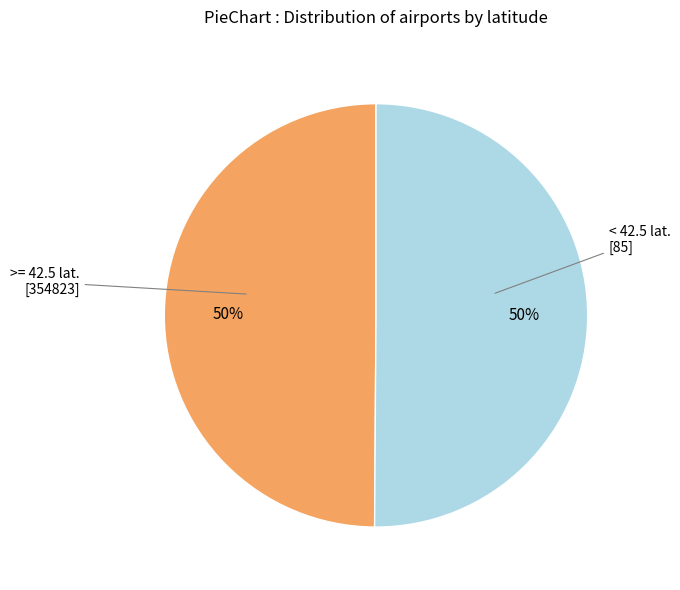

To the nearest percent, what is the average slice percentage?

50%